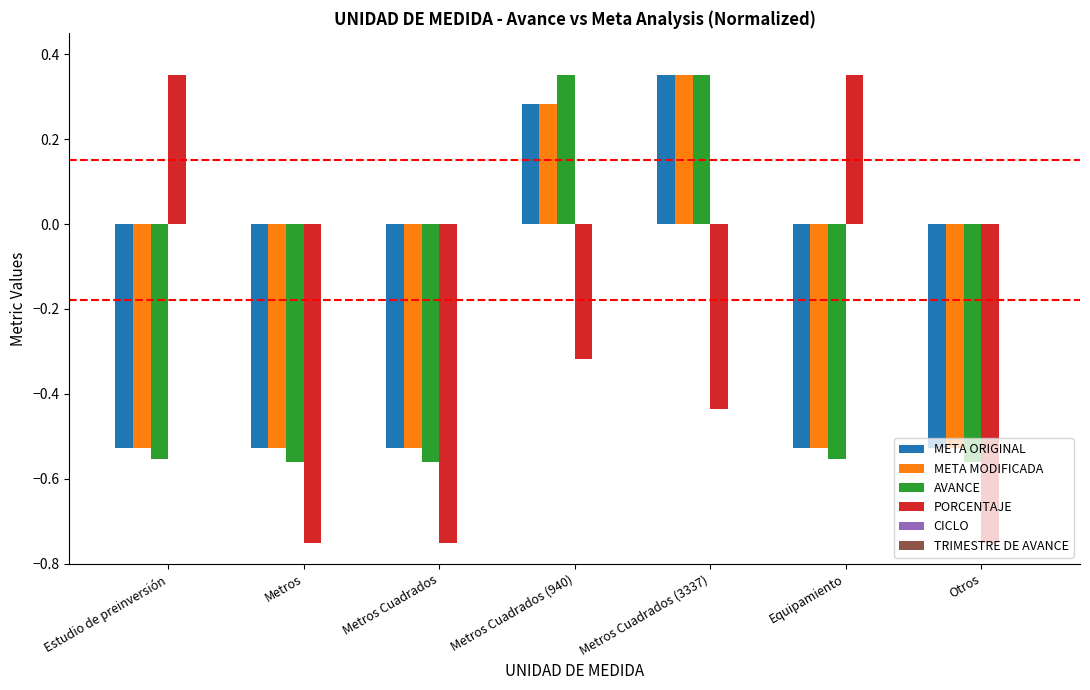

What is the difference between the META MODIFICADA values at Metros Cuadrados (940) and Estudio de preinversión?

0.8